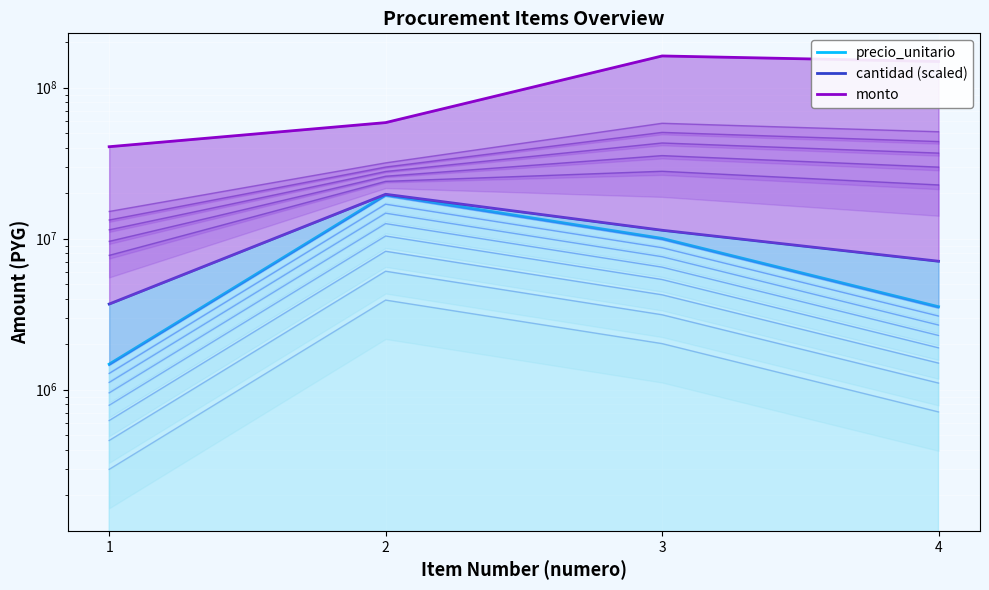

Read the cantidad (scaled) value at 1, to the nearest 100.

3693800